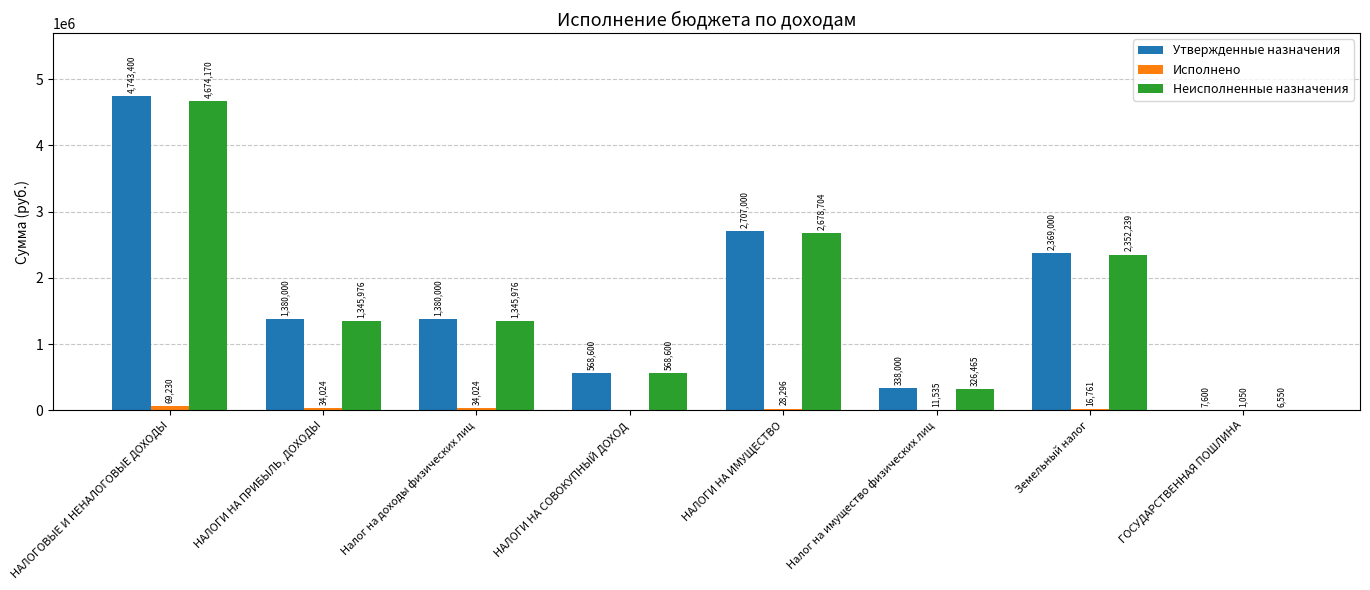

What is the sum of the Утвержденные назначения values at ГОСУДАРСТВЕННАЯ ПОШЛИНА and Налог на доходы физических лиц?

1387600.0